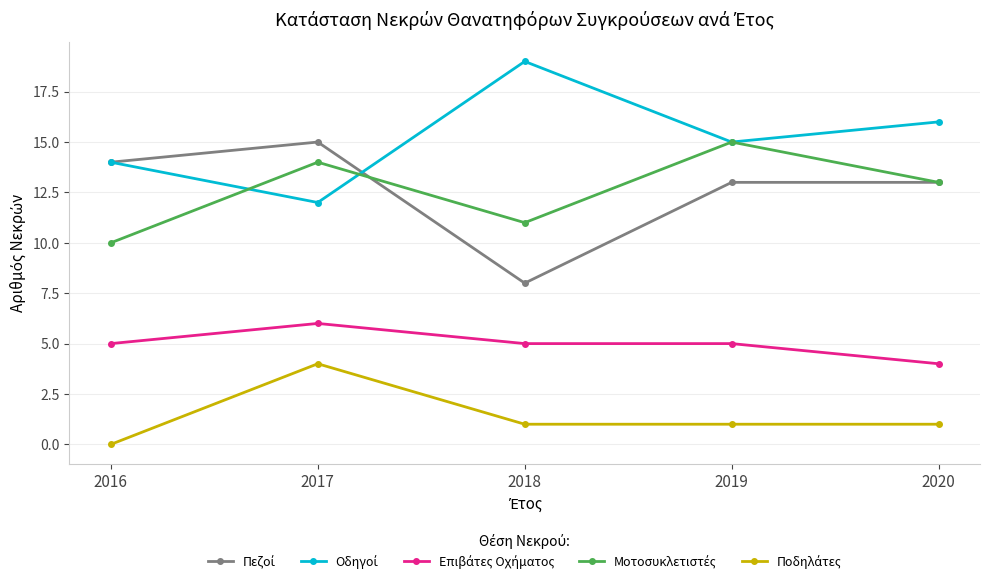

What is the spread (max minus min) of values at 2017?

11